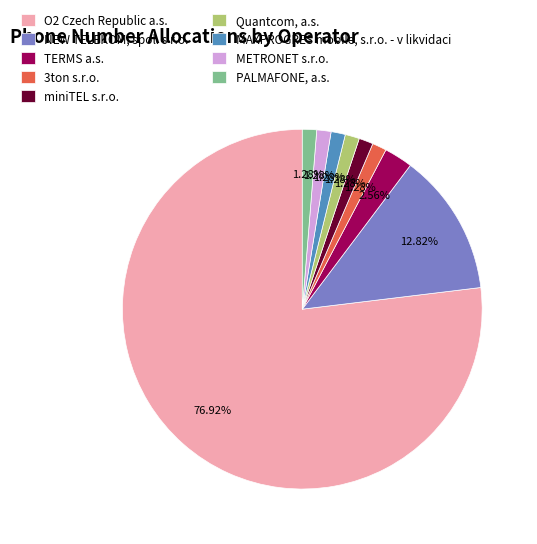

Which has a higher value, TERMS a.s. or 3ton s.r.o.?

TERMS a.s.